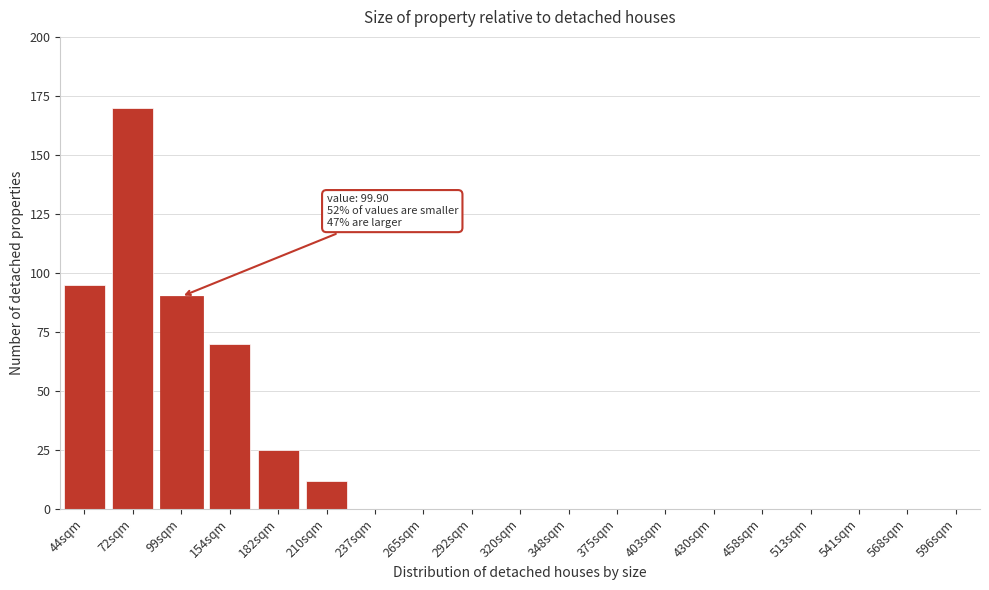

Reading right to left, list all the values displayed in this chart.

596sqm=0	568sqm=0	541sqm=0	513sqm=0	458sqm=0	430sqm=0	403sqm=0	375sqm=0	348sqm=0	320sqm=0	292sqm=0	265sqm=0	237sqm=0	210sqm=12	182sqm=25	154sqm=70	99sqm=90	72sqm=170	44sqm=95